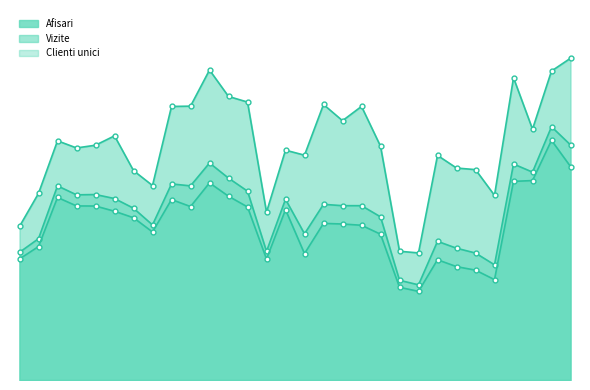

What is the difference between the maximum and second lowest values in the Afisari series?

4433